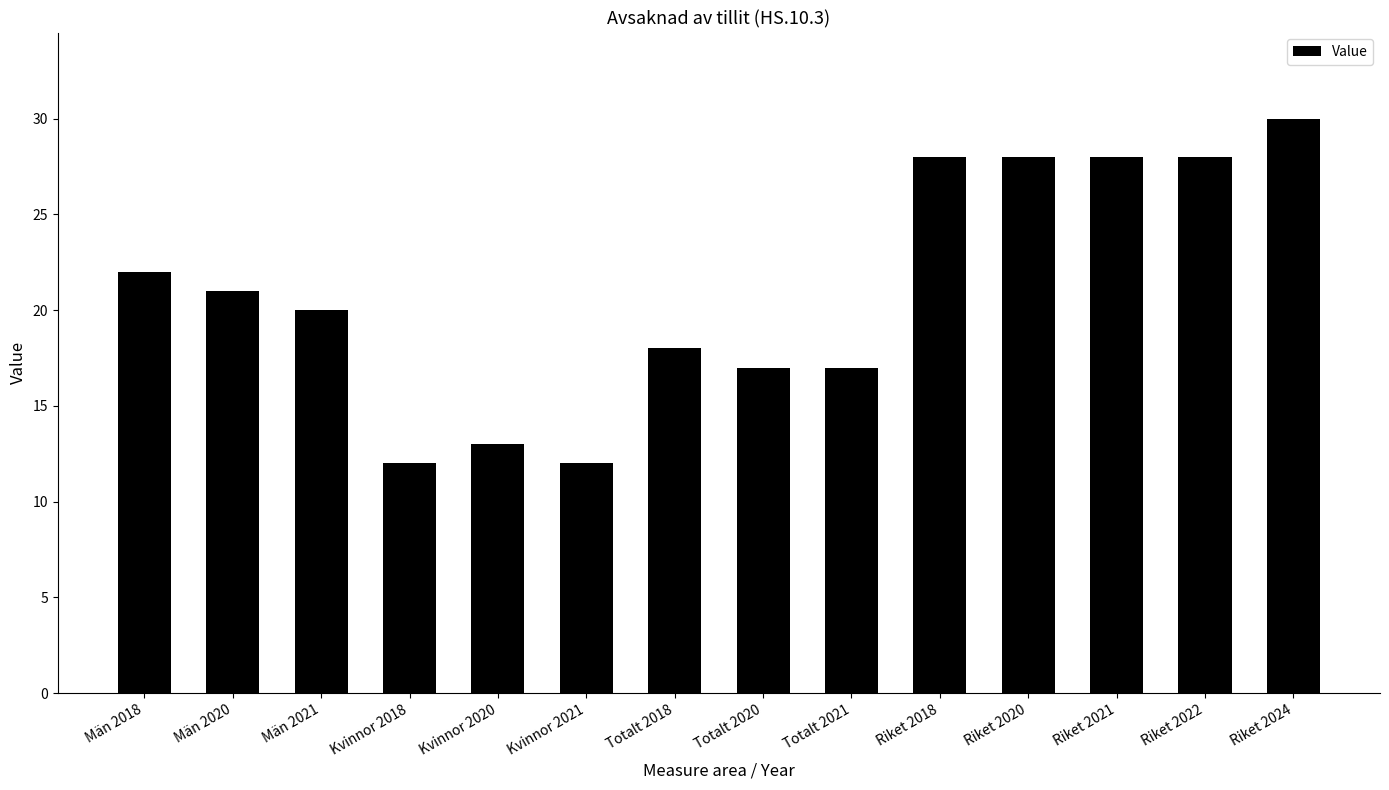

At which label is the value closest to 21?

Män 2020